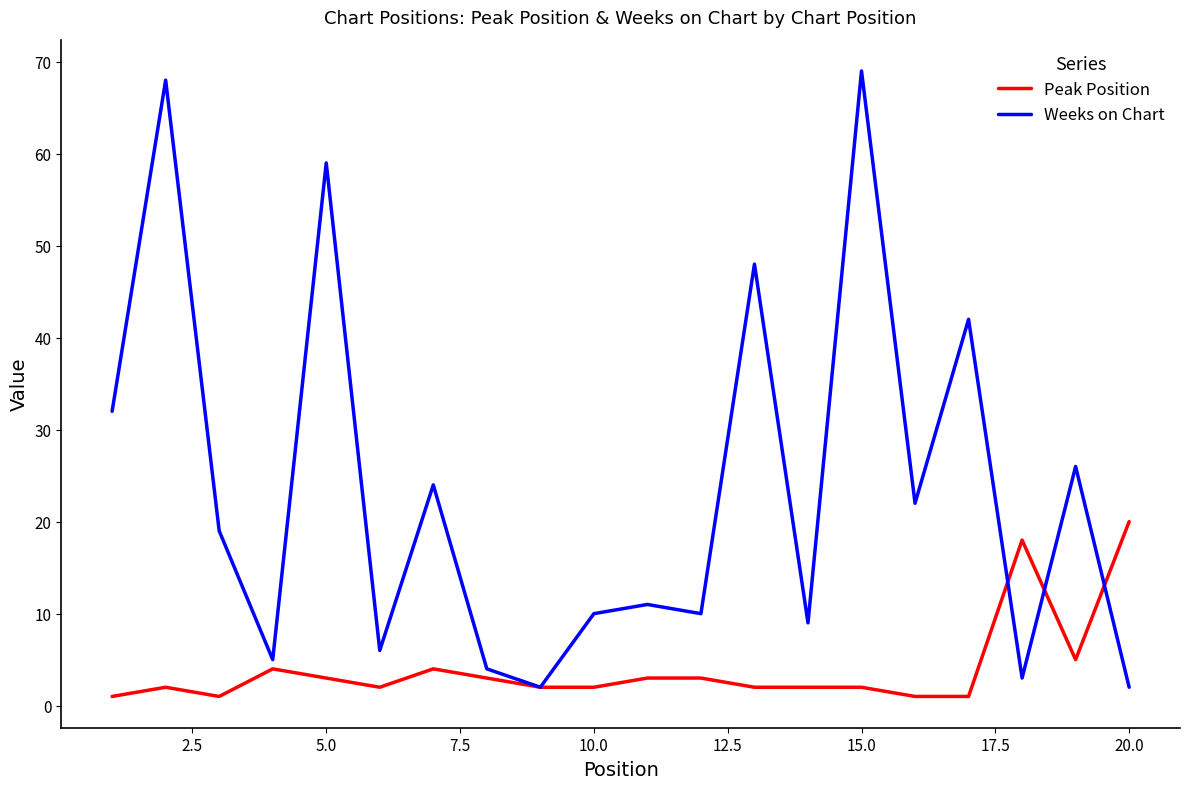

Which series has the largest total across all categories?

Weeks on Chart